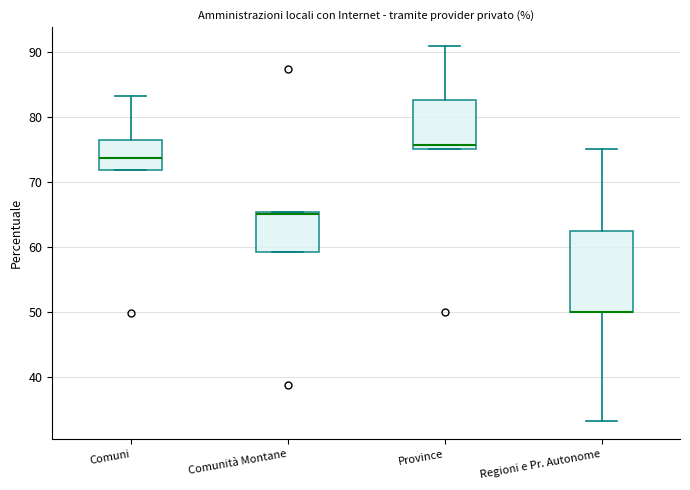

Reading left to right, read every box against the y-axis: the position of its median line, the range the box covers, and the ends of its whiskers. The values are not printed on the chart, so give them approximately, as read against the axis.

Comuni: median 74, box 72 to 76, whiskers 72 to 83
Comunità Montane: median 65, box 59 to 65, whiskers 59 to 65
Province: median 76, box 75 to 83, whiskers 75 to 91
Regioni e Pr. Autonome: median 50 (drawn on the box's lower edge), box 50 to 63, whiskers 33 to 75